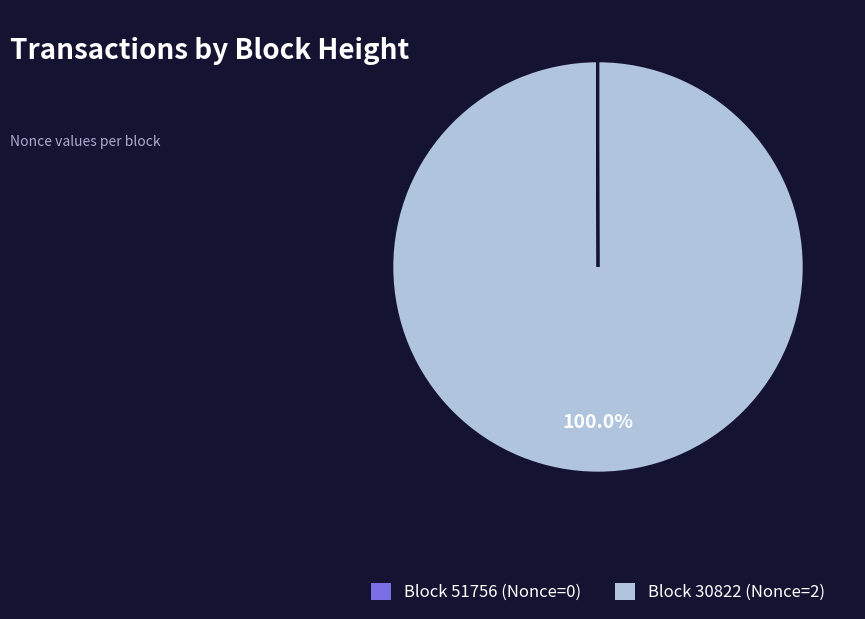

How many segments does this pie chart have?

2